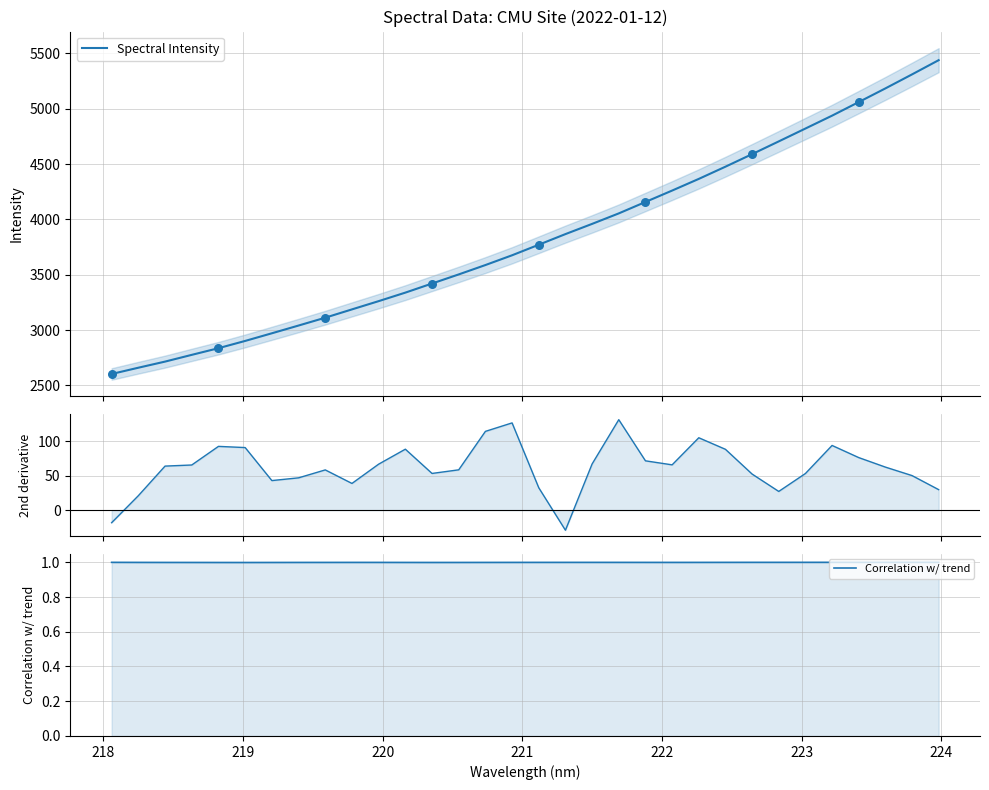

Is the value of 2nd derivative at 20 greater than the value of Spectral Intensity at 31?

No